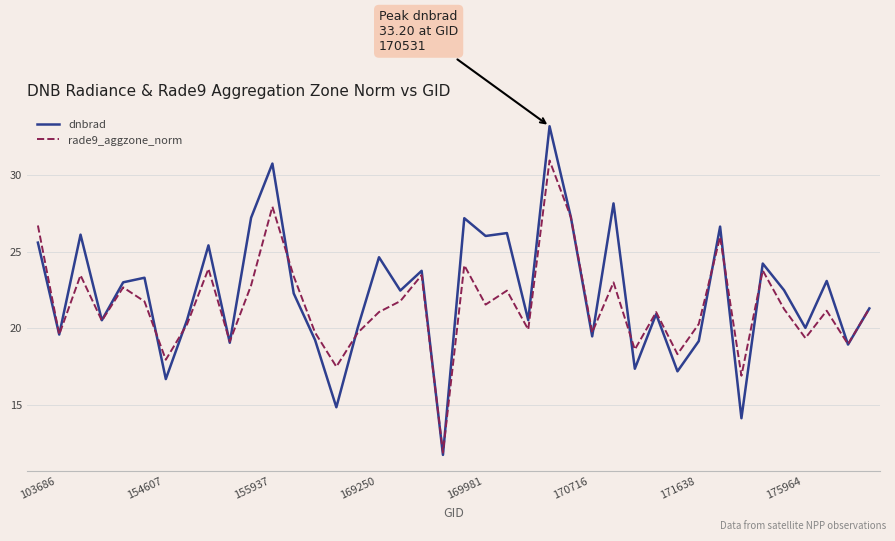

Which series has the largest range (max minus min)?

dnbrad